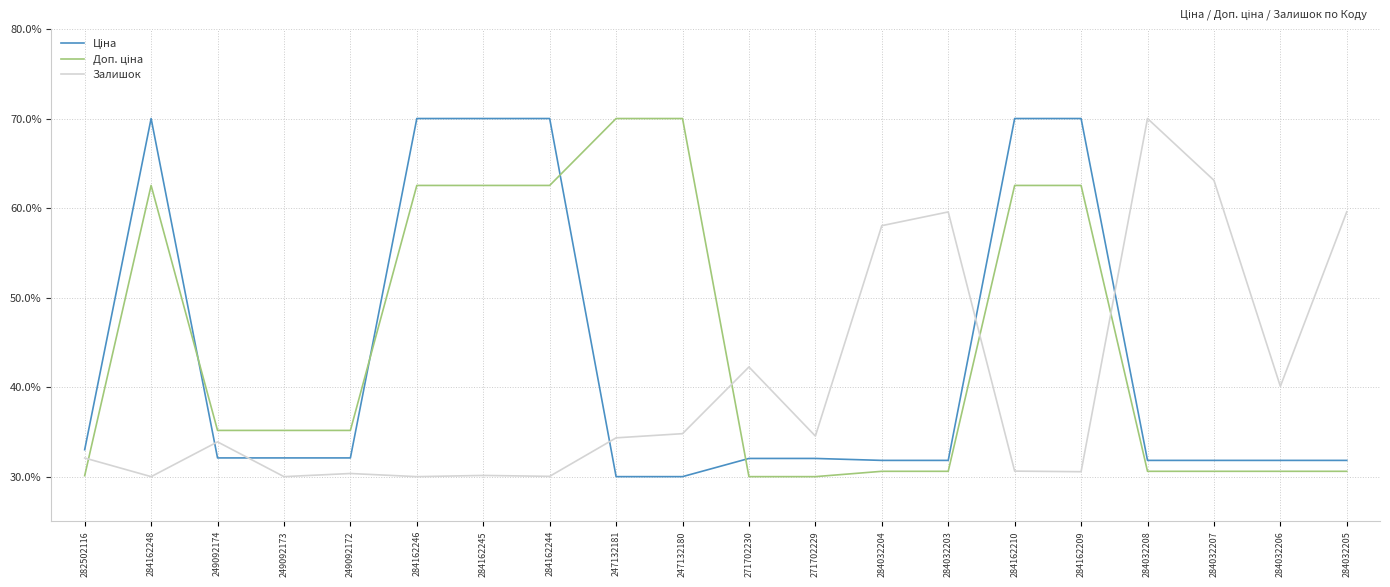

What position from the right is 284162244?

13